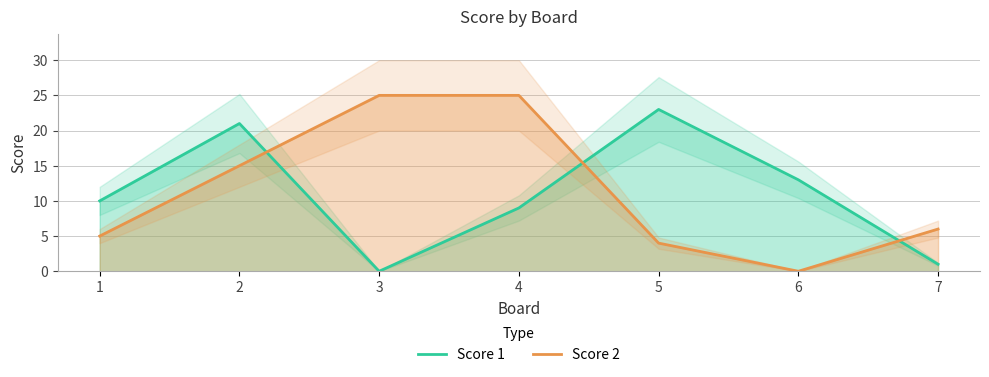

What is the difference between the highest and lowest values at 4?

16